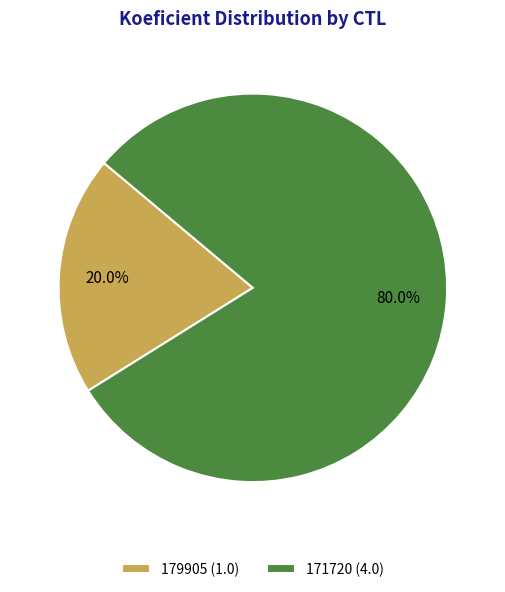

Between 171720 (4.0) and 179905 (1.0), which is larger?

171720 (4.0)